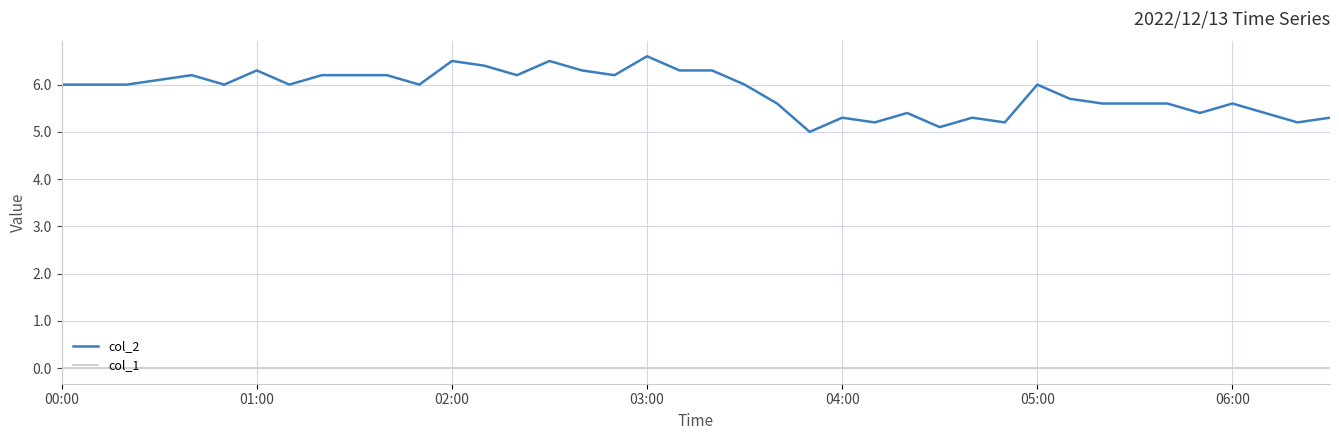

List the series in order of their peak value, highest first.

col_2, col_1